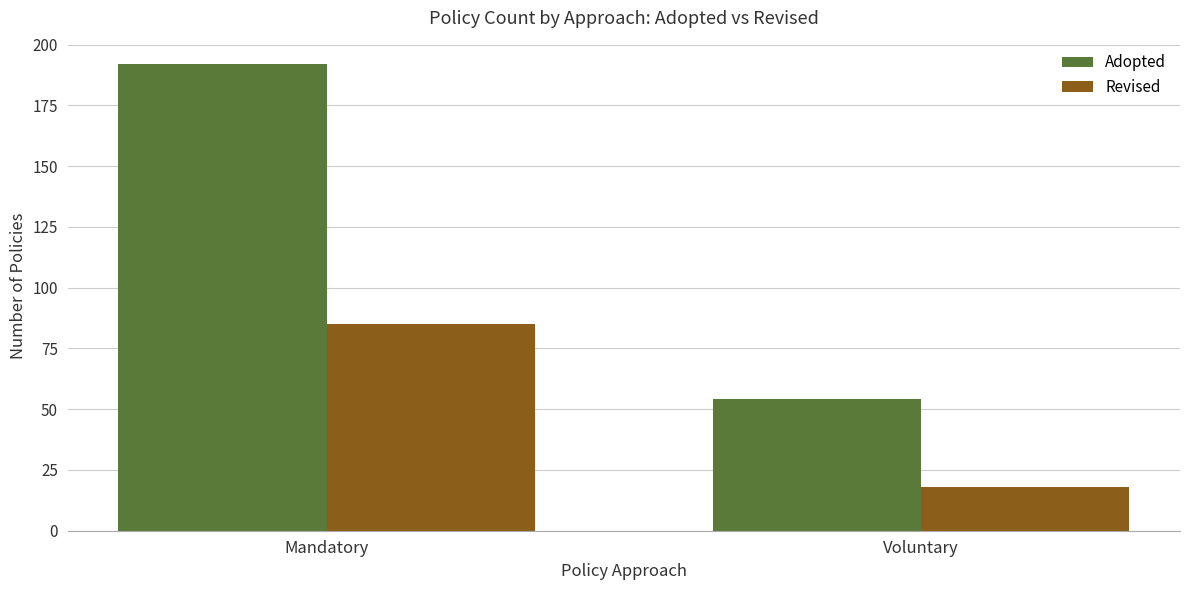

The value of Adopted at Voluntary is 31. True or false?

False